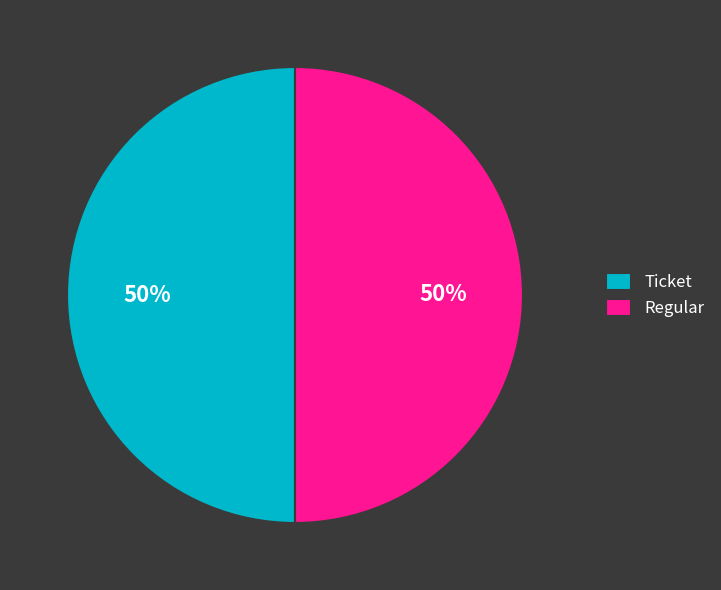

True or false: Ticket accounts for 50% of the total.

True